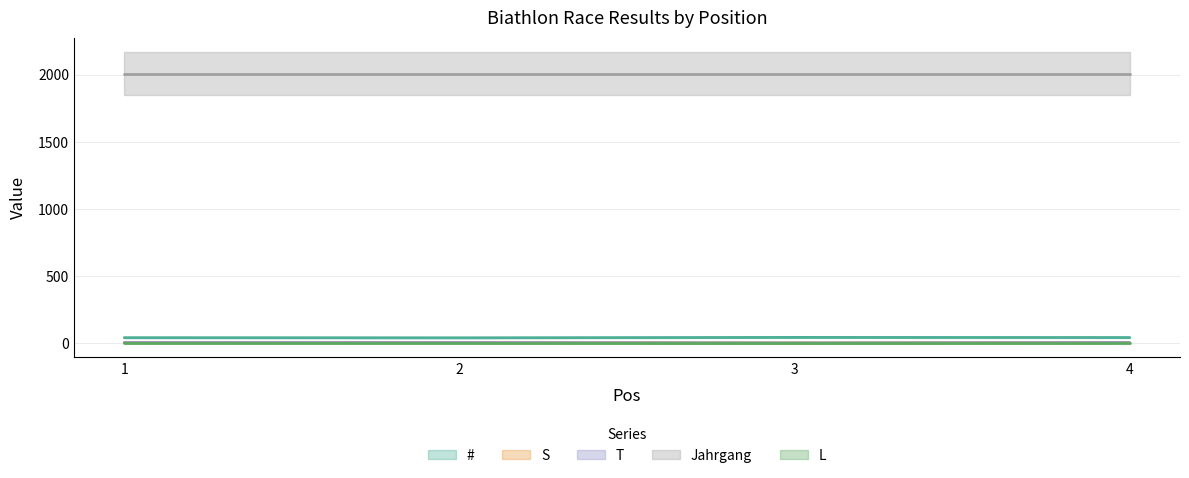

Between 2 and 1, which is larger?

1